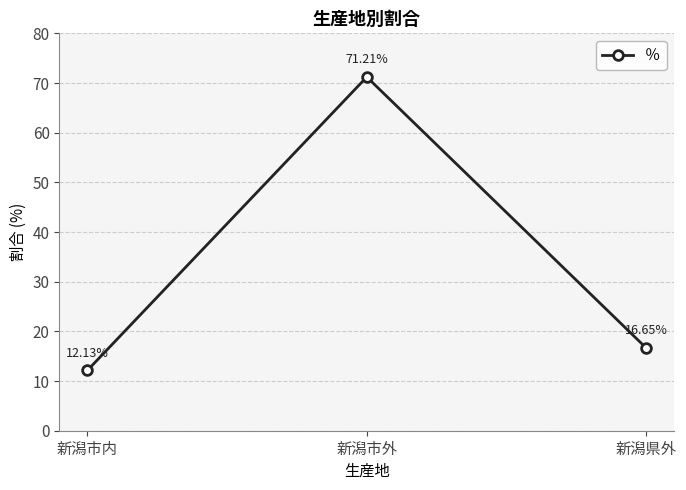

How many series are shown in this chart?

1